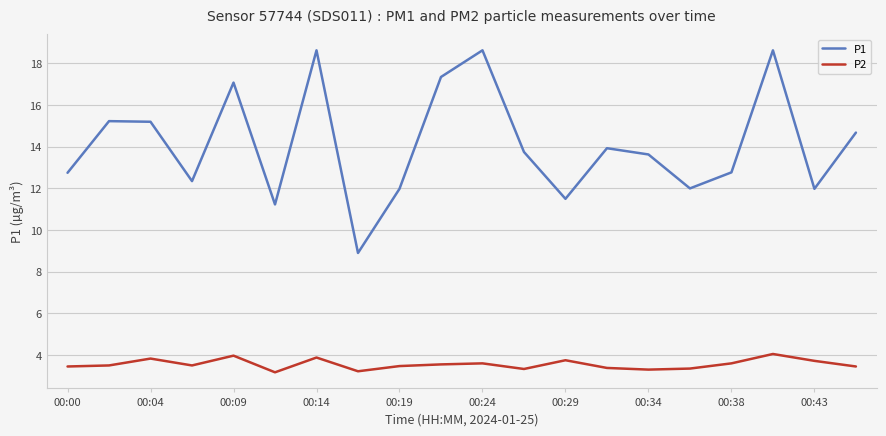

Which series has the largest range (max minus min)?

P1